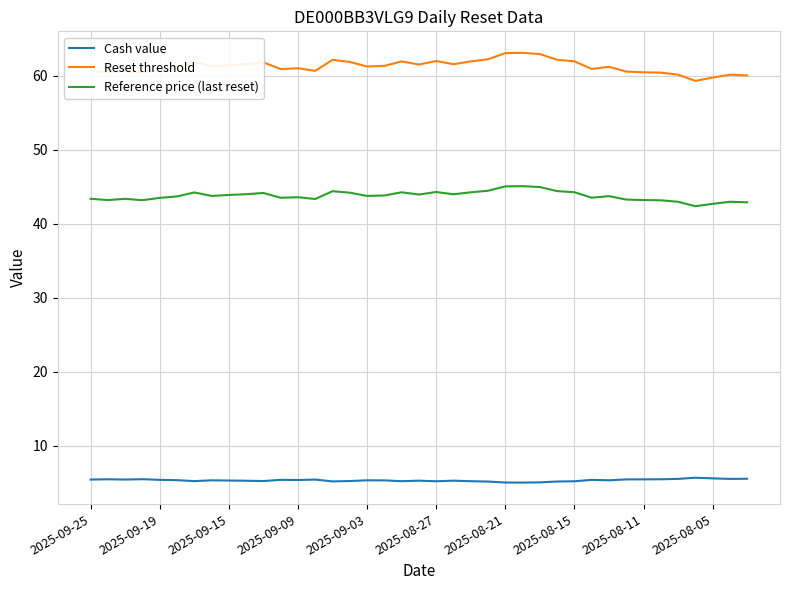

What are all the series names shown in the legend?

Cash value, Reset threshold, Reference price (last reset)